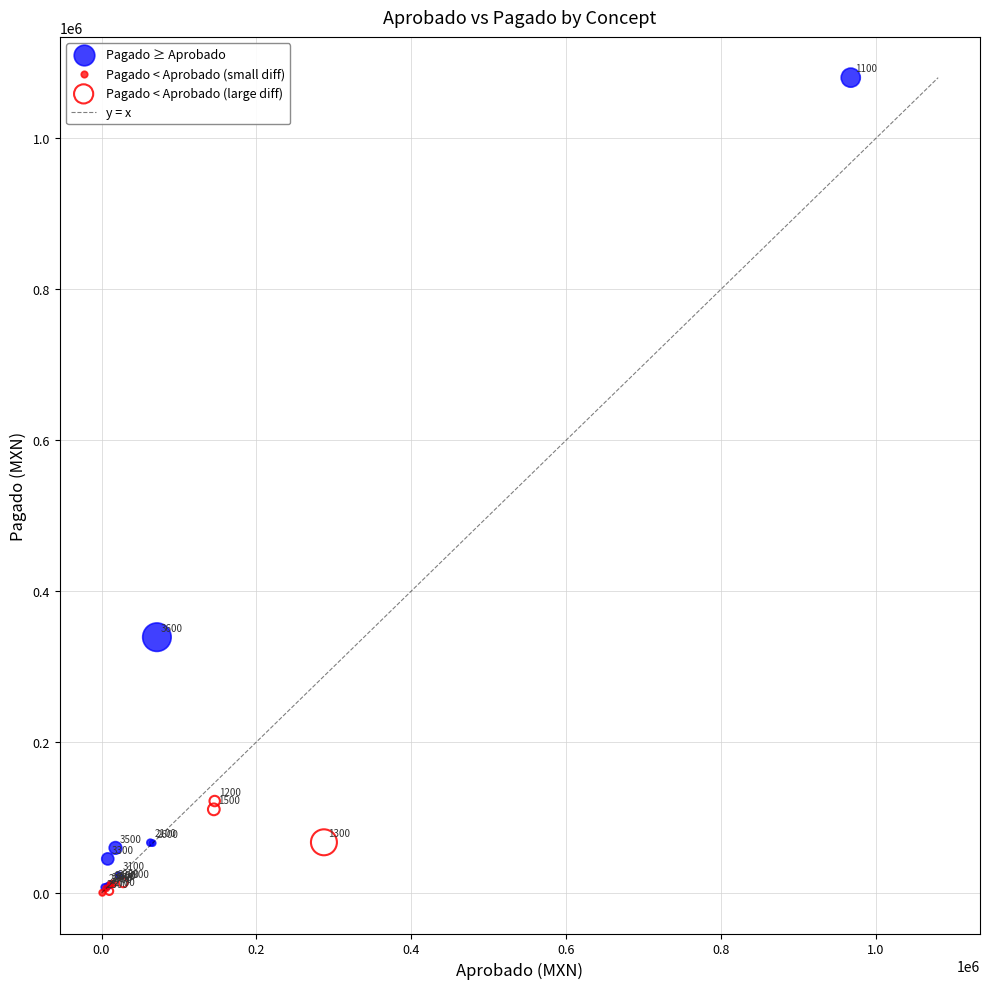

Which series reaches the minimum Y coordinate?

Pagado < Aprobado (small diff)